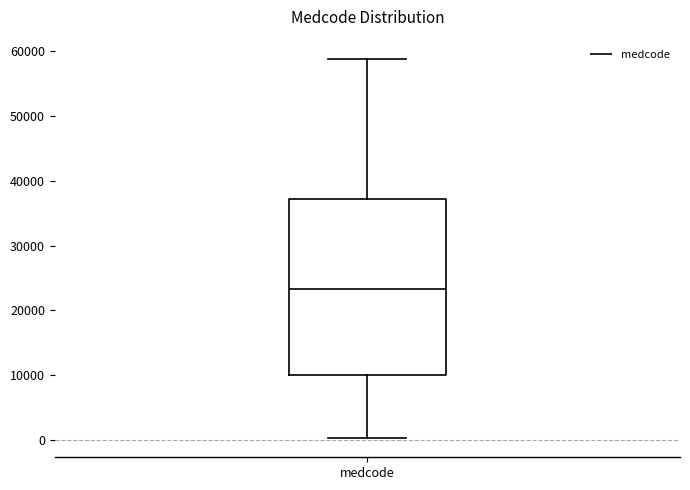

Transcribe this box plot: give where the median line is, the range the box spans, and where the two whiskers end, as read against the y-axis. The values are not printed on the chart, so give them approximately, as read against the axis.

median 23000, box 10000 to 37000, whiskers 0 to 59000